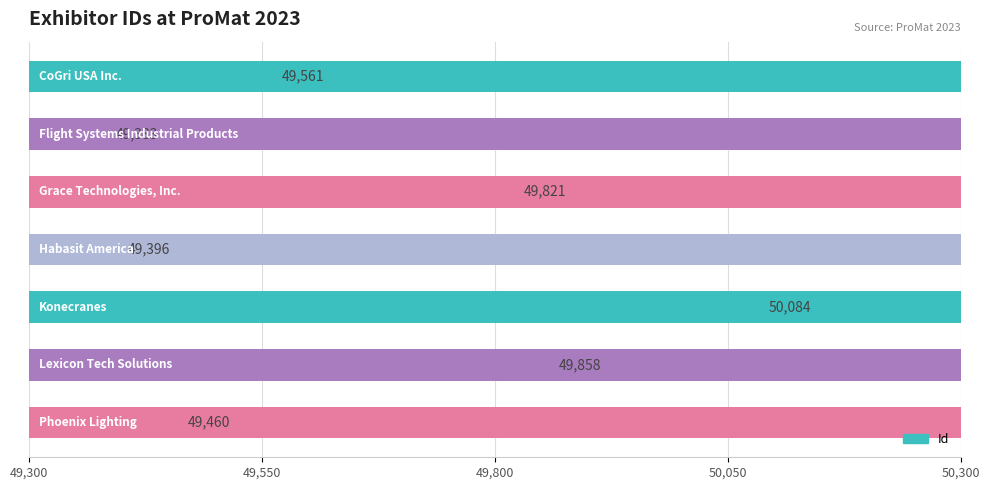

How many series are shown in this chart?

1